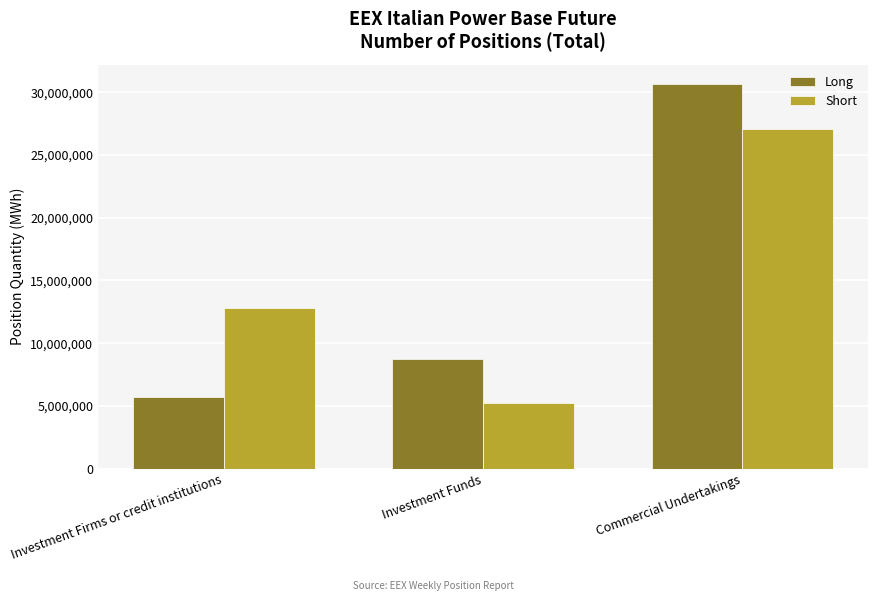

The value of Long at Investment Funds is 13104193. True or false?

False